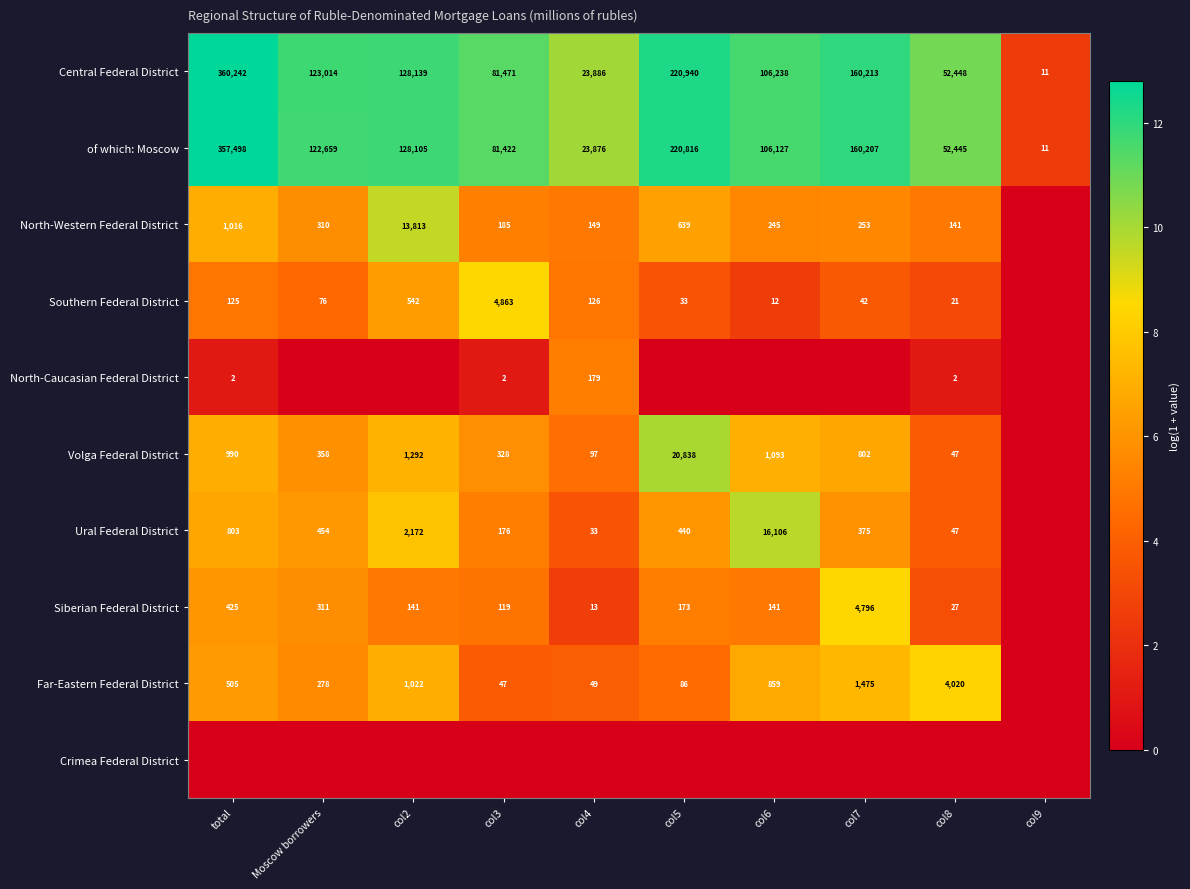

Is it true that Volga Federal District equals 1292 at col2?

True